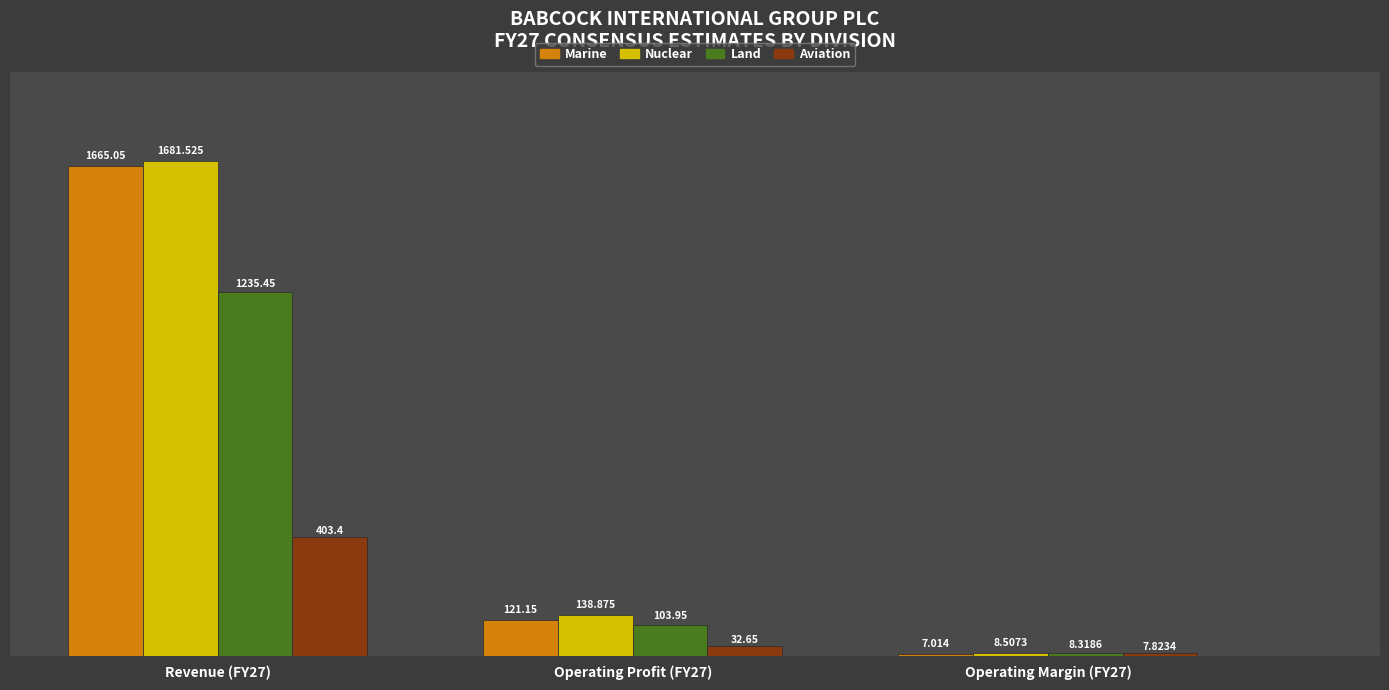

Is the value of Nuclear at Operating Margin (FY27) greater than the value of Marine at Operating Profit (FY27)?

No